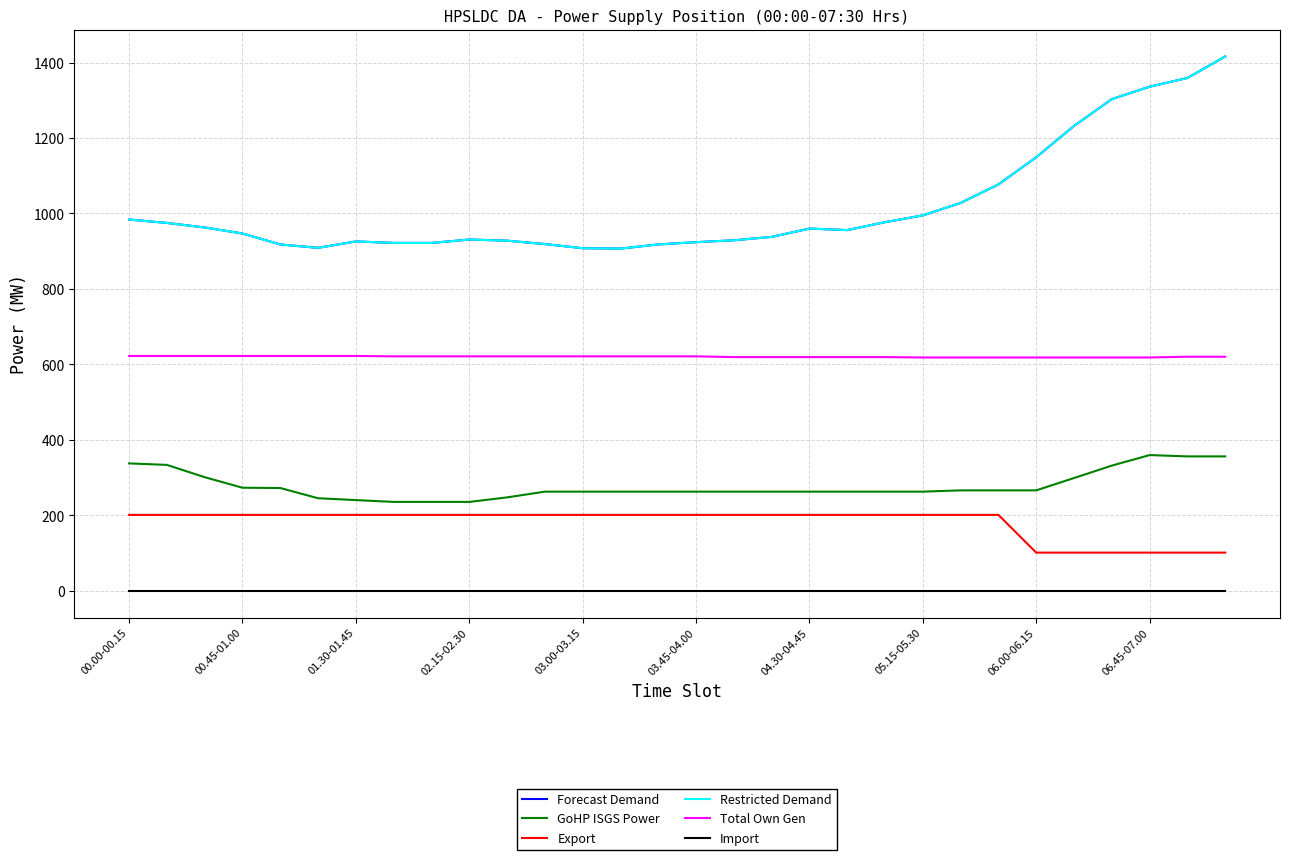

At which category is the sum across all series the highest?

29